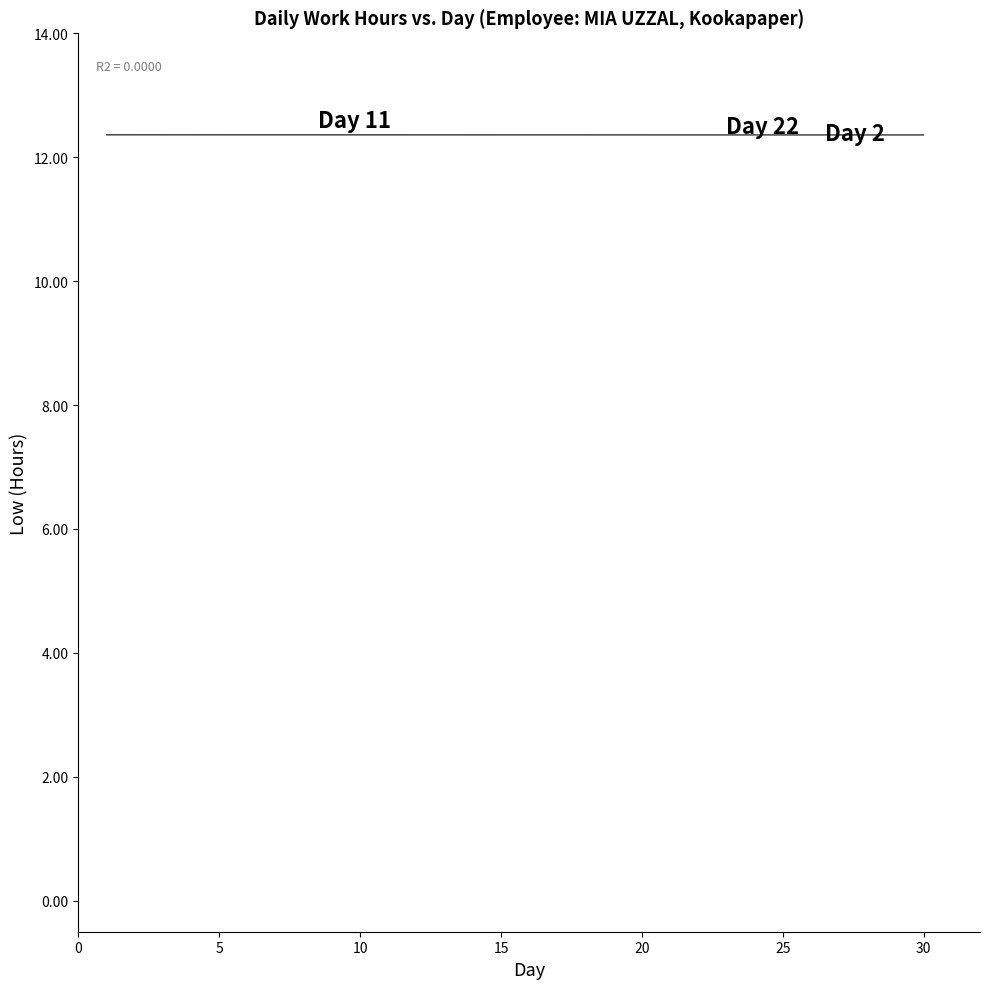

What is the range of Y values (max minus min)?

12.5